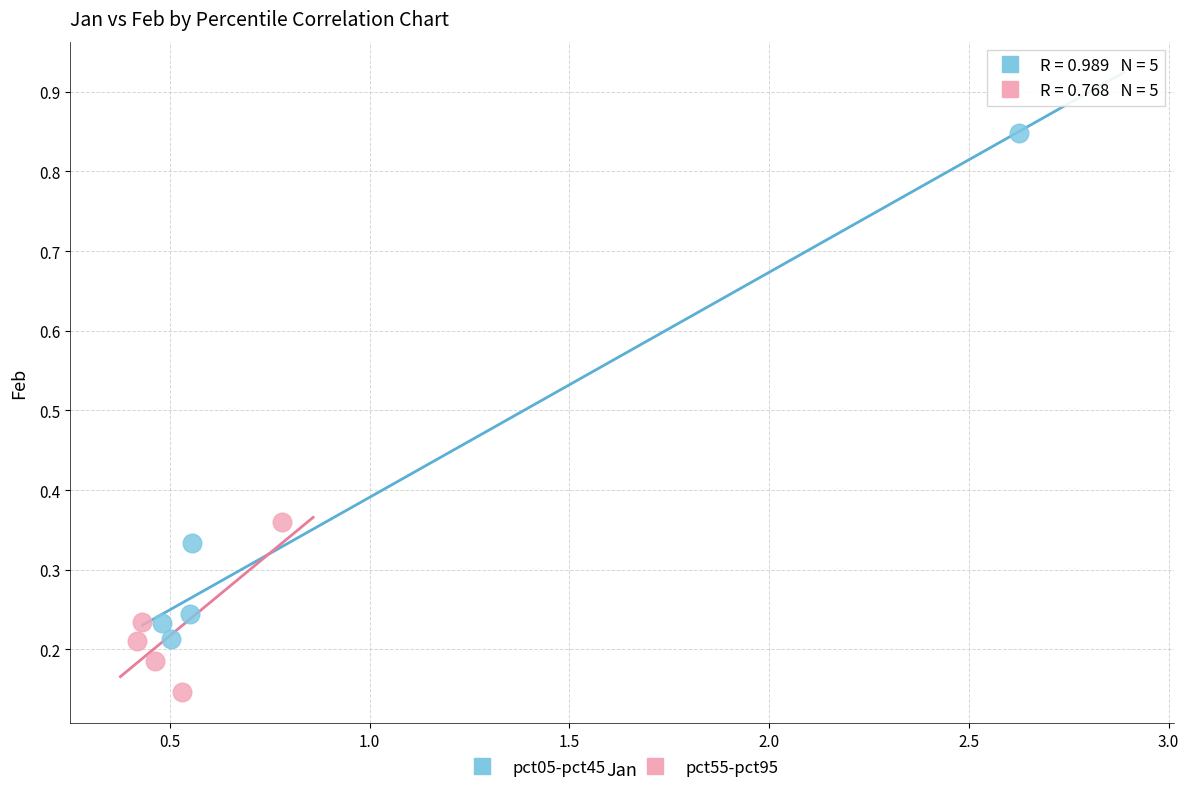

Which series has the largest Y range (max minus min)?

pct05-pct45